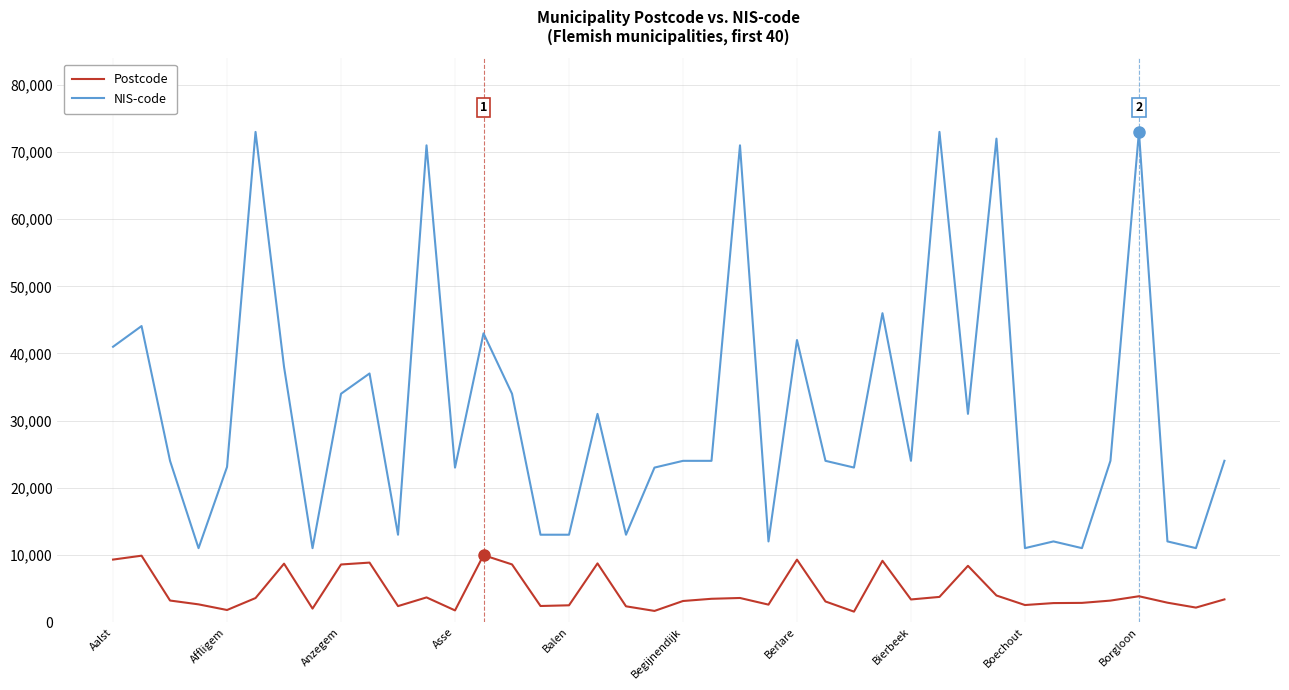

True or false: Postcode and NIS-code intersect in this chart.

False